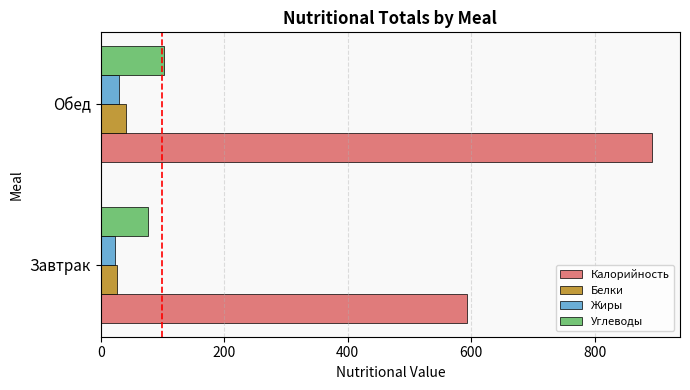

List the labels in order of Калорийность value, smallest first.

Завтрак, Обед